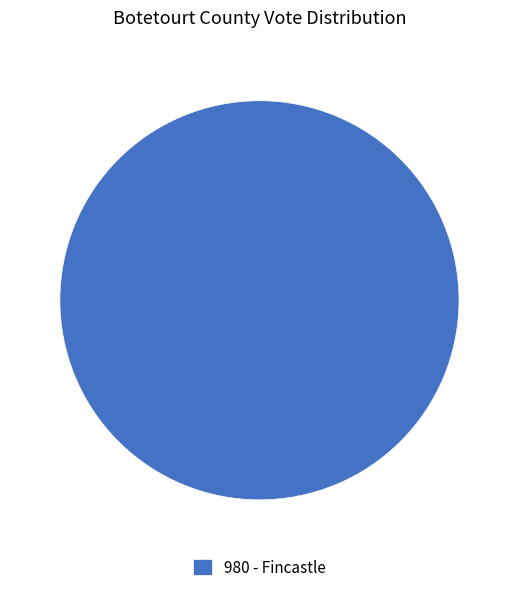

Which category accounts for the majority?

980 - Fincastle